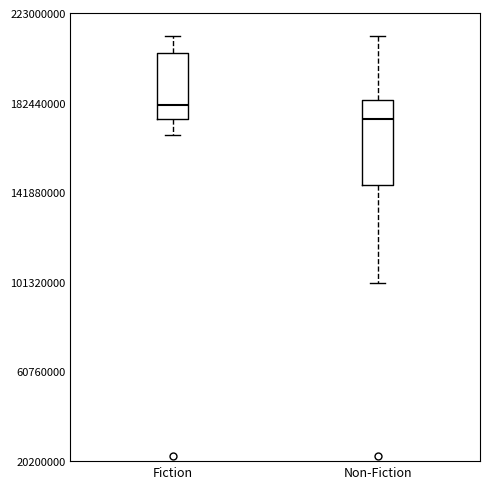

Which box has the highest median line?

Fiction